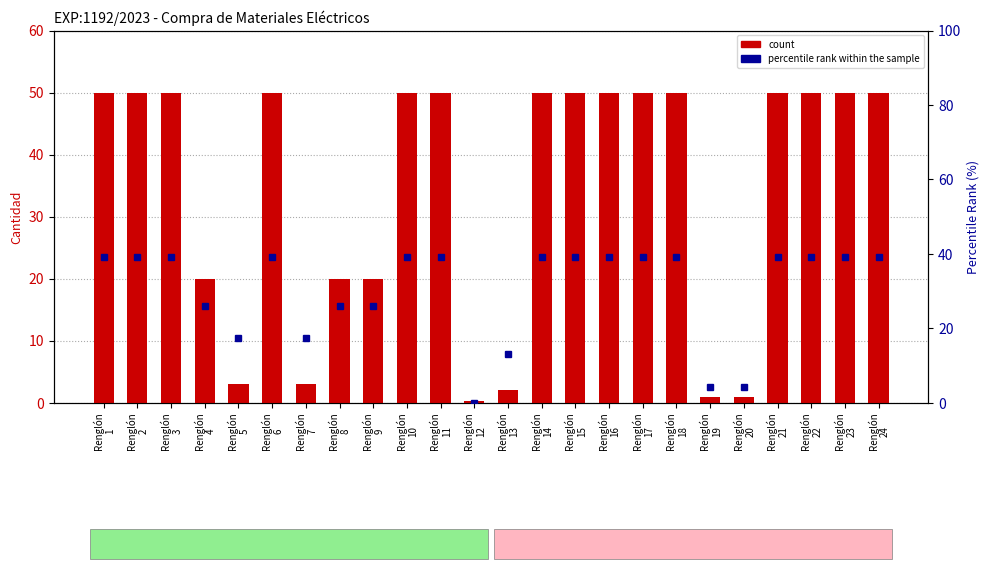

Where is count nearest to the value 25?

Renglón
4